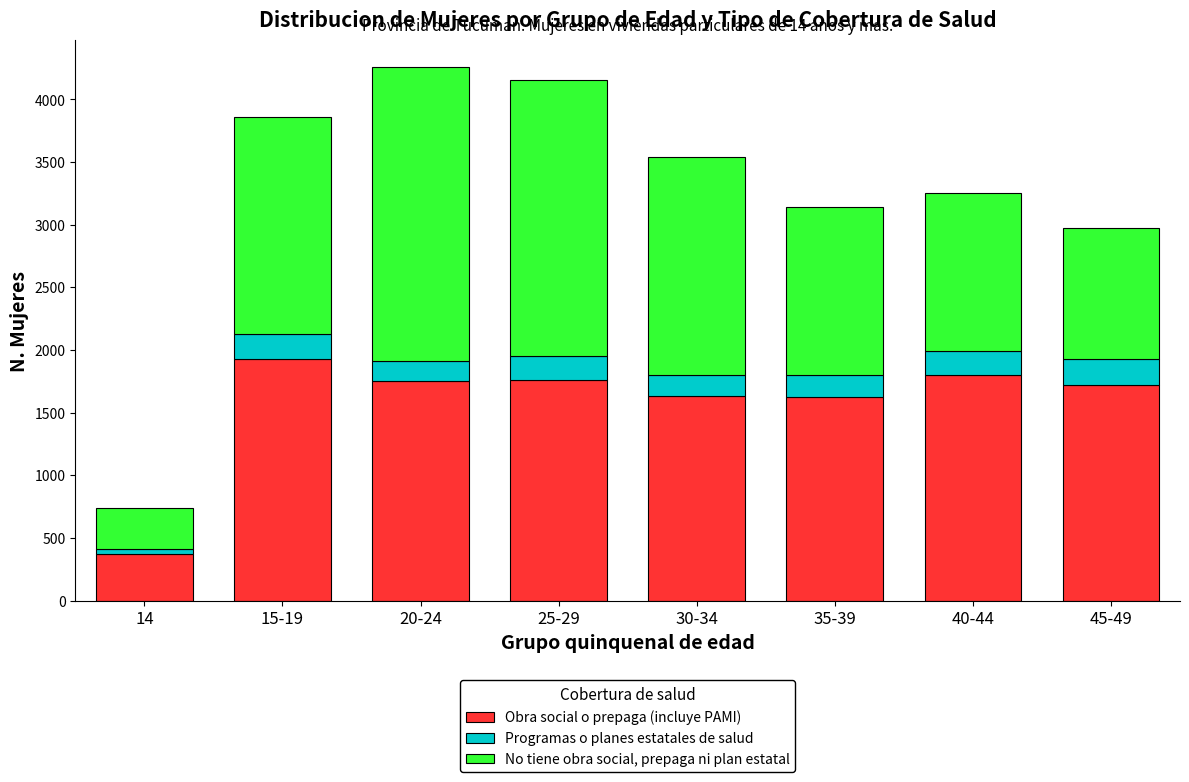

What is the highest value of the Obra social o prepaga (incluye PAMI) series?

1928